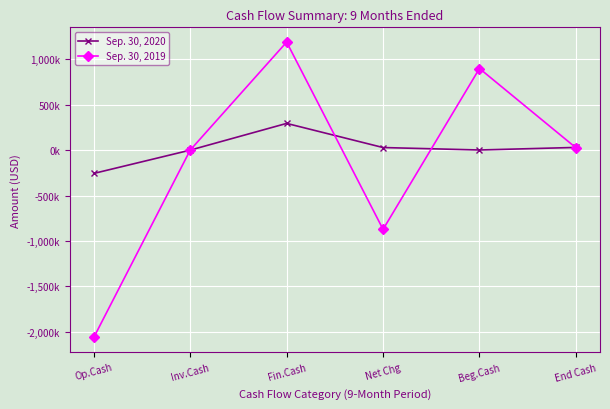

Is this an area chart (filled region under the line)?

No